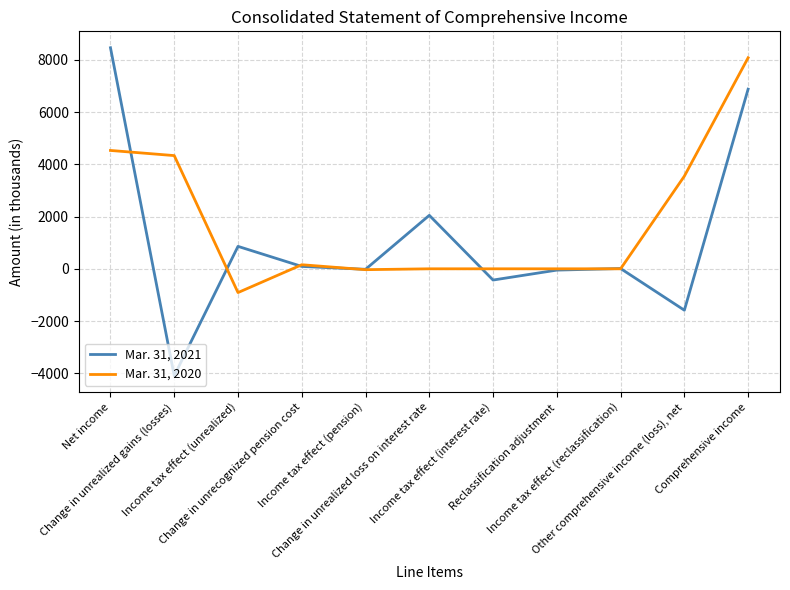

Where does the Mar. 31, 2021 series first go above 11?

Net income